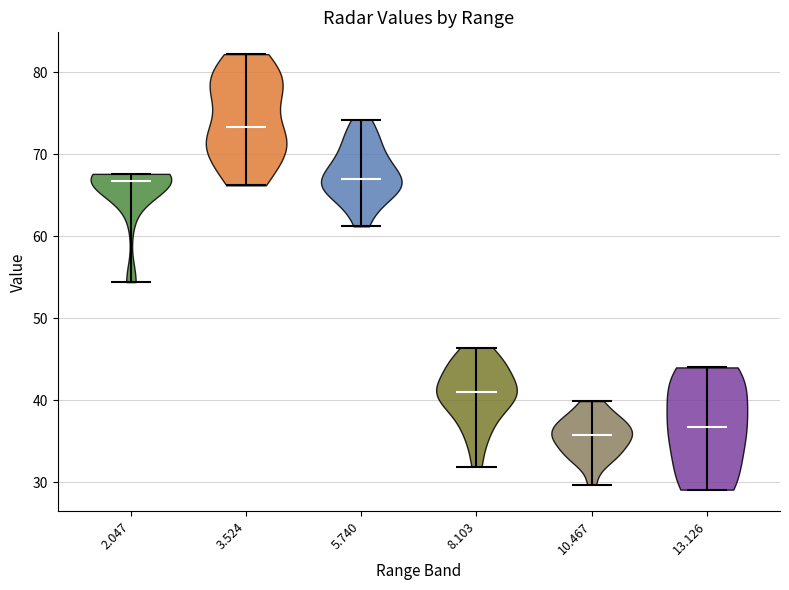

Reading left to right, read every violin against the y-axis: where its median line is, and the lowest and highest points it reaches. The values are not printed on the chart, so give them approximately, as read against the axis.

2.047: median line 67, lowest point 54, highest point 68
3.524: median line 73, lowest point 66, highest point 82
5.740: median line 67, lowest point 61, highest point 74
8.103: median line 41, lowest point 32, highest point 46
10.467: median line 36, lowest point 30, highest point 40
13.126: median line 37, lowest point 29, highest point 44